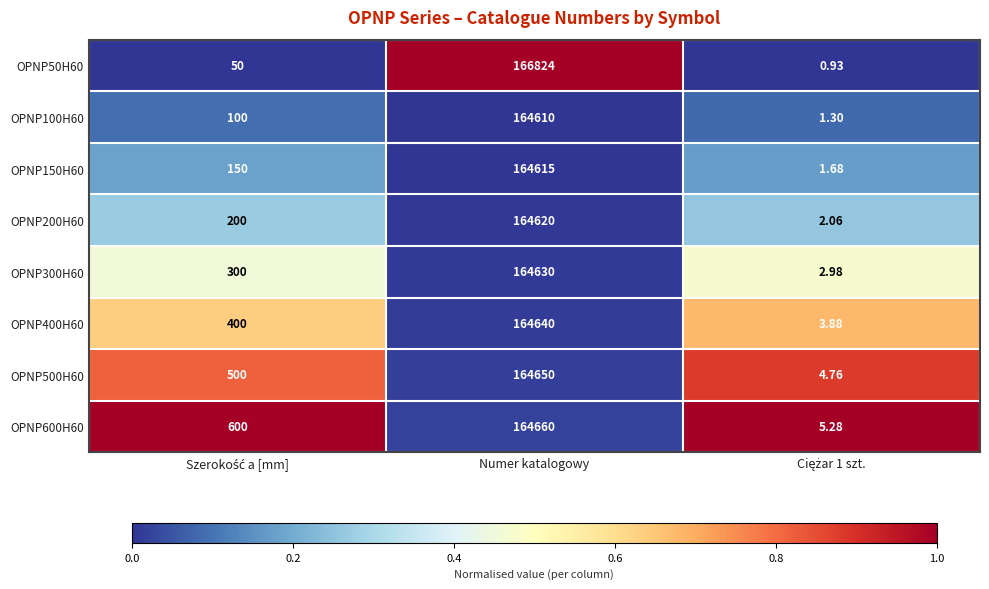

What is the total value across all series at Numer katalogowy?

1319249.0